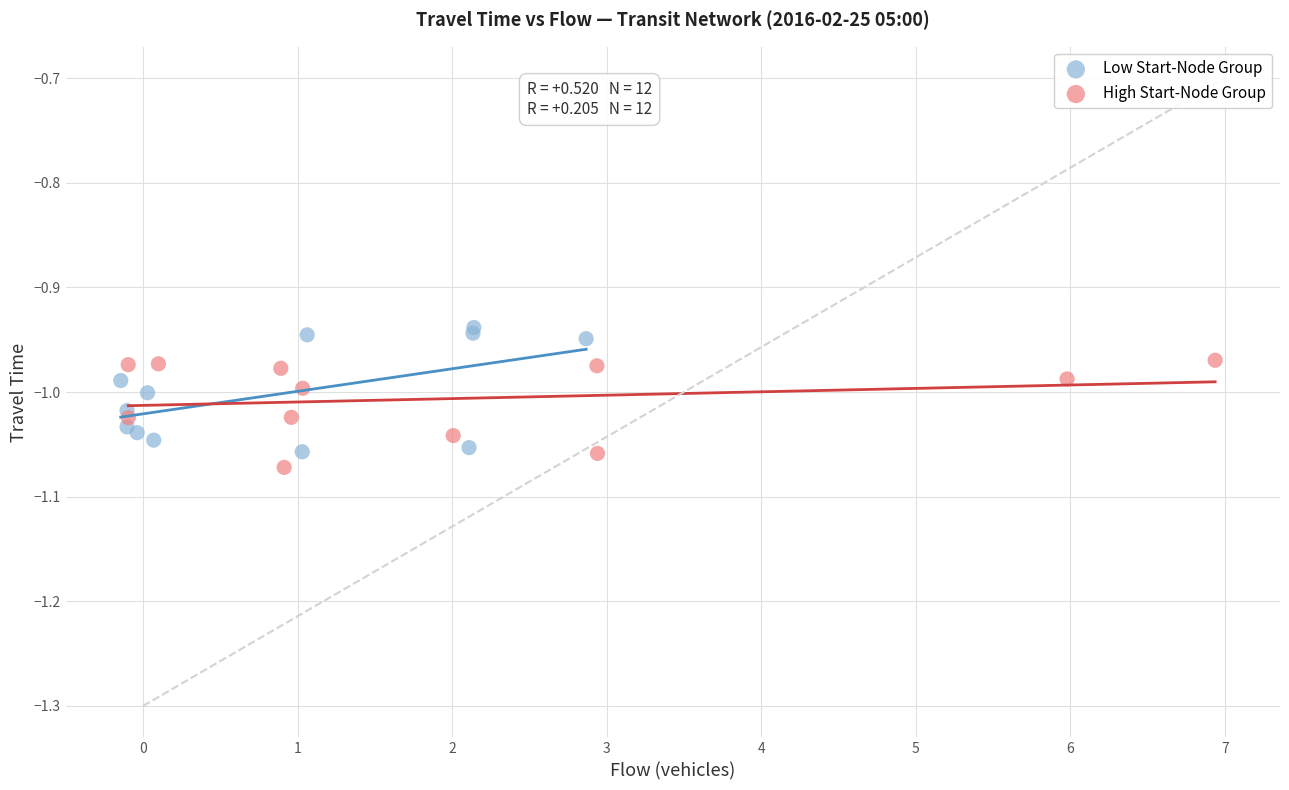

Which series reaches the minimum Y coordinate?

High Start-Node Group